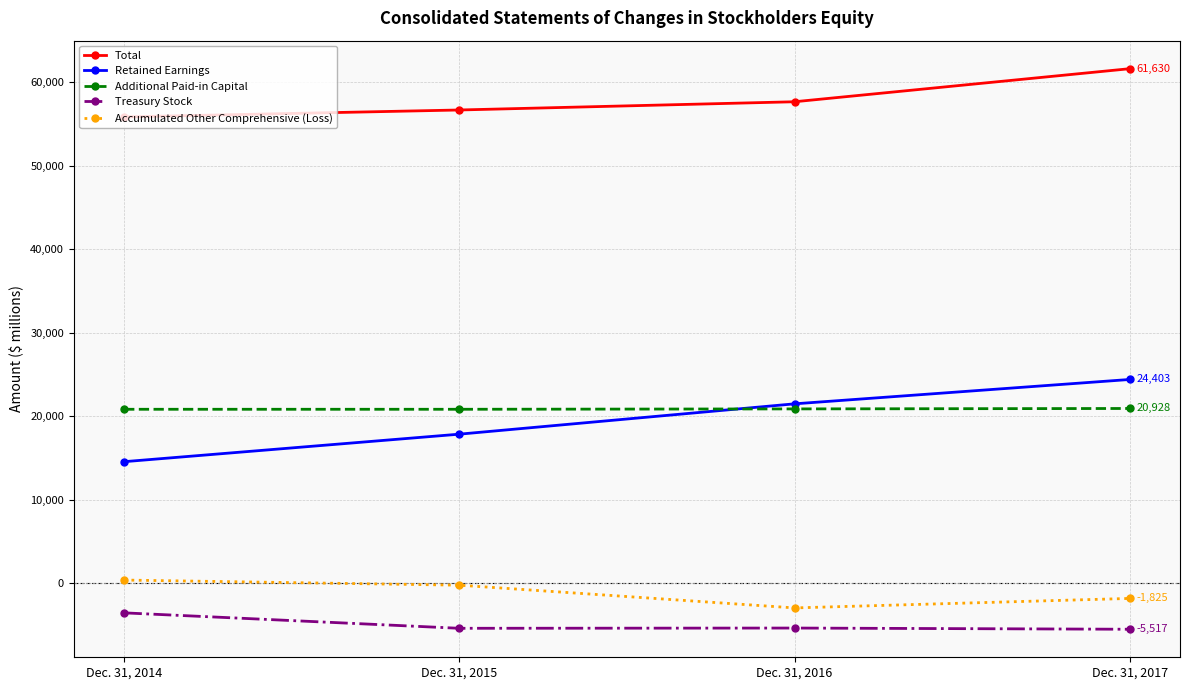

True or false: Retained Earnings and Accumulated Other Comprehensive (Loss) cross at least once.

False